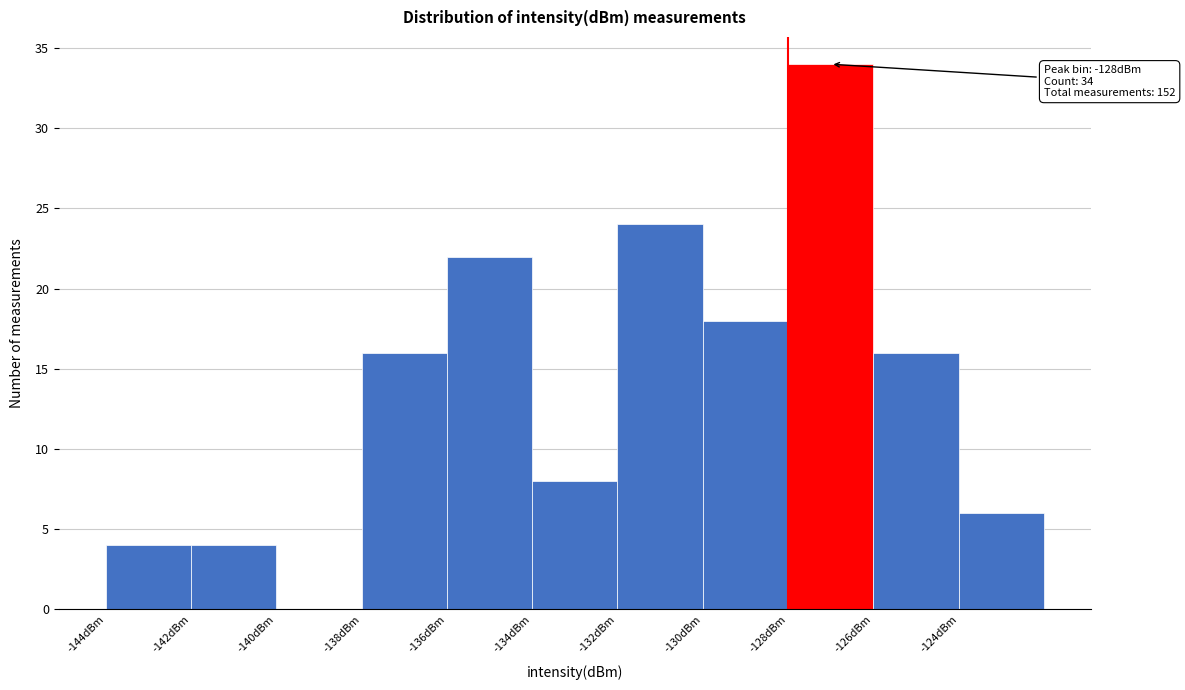

Over which range of the x-axis is the bar tallest?

-128 to -126